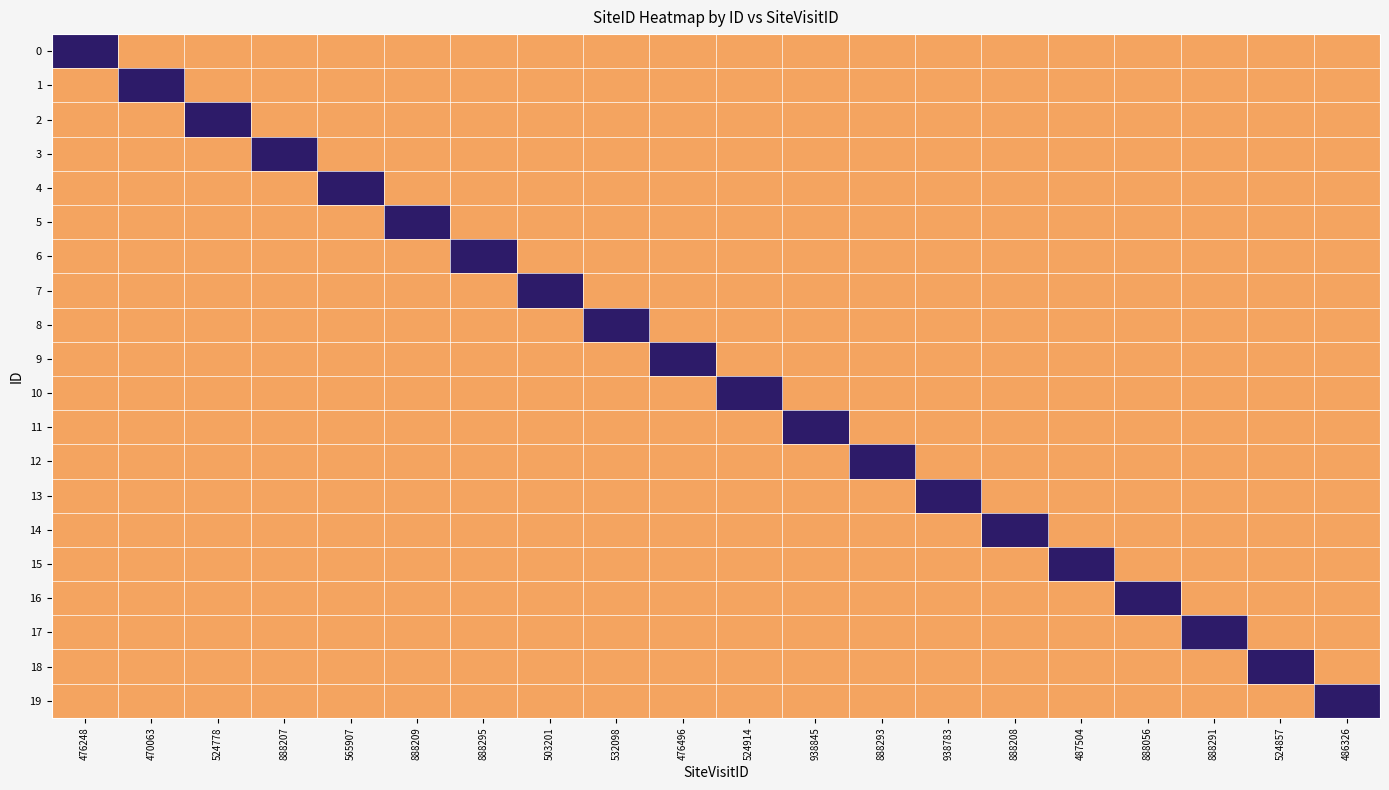

Rank the series at 888209 from highest to lowest value.

5, 0, 1, 2, 3, 4, 6, 7, 8, 9, 10, 11, 12, 13, 14, 15, 16, 17, 18, 19